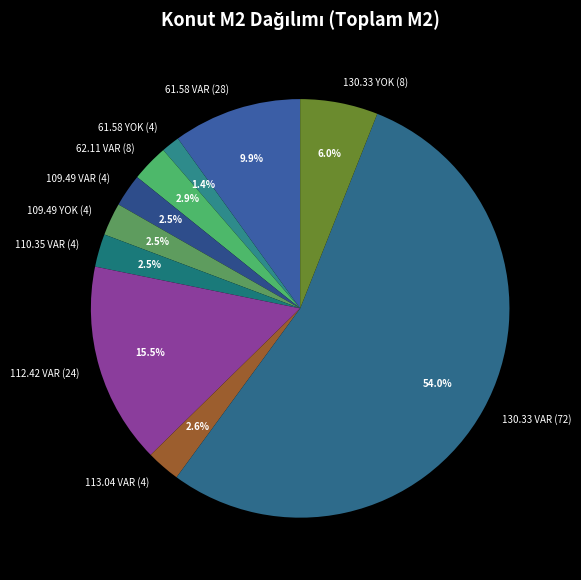

Between 110.35 VAR (4) and 112.42 VAR (24), which is larger?

112.42 VAR (24)